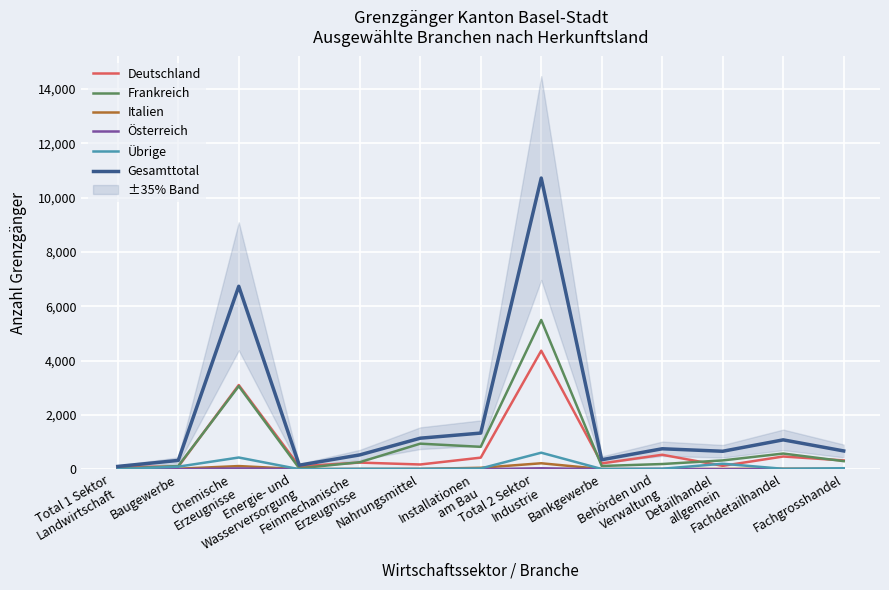

Reading left to right, transcribe all the data shown in this chart.

Deutschland: 84	94	3099	108	244	174	426	4363	214	532	124	468	324
Frankreich: 14	118	3059	33	258	941	824	5495	119	191	324	577	297
Italien: 2	18	116	5	10	12	52	219	7	3	11	18	14
Österreich: 0	0	30	1	1	2	1	35	2	10	0	3	1
Übrige: 3	94	431	1	14	13	28	608	7	17	202	15	37
Gesamttotal: 103	324	6735	148	527	1142	1331	10720	349	753	661	1081	673